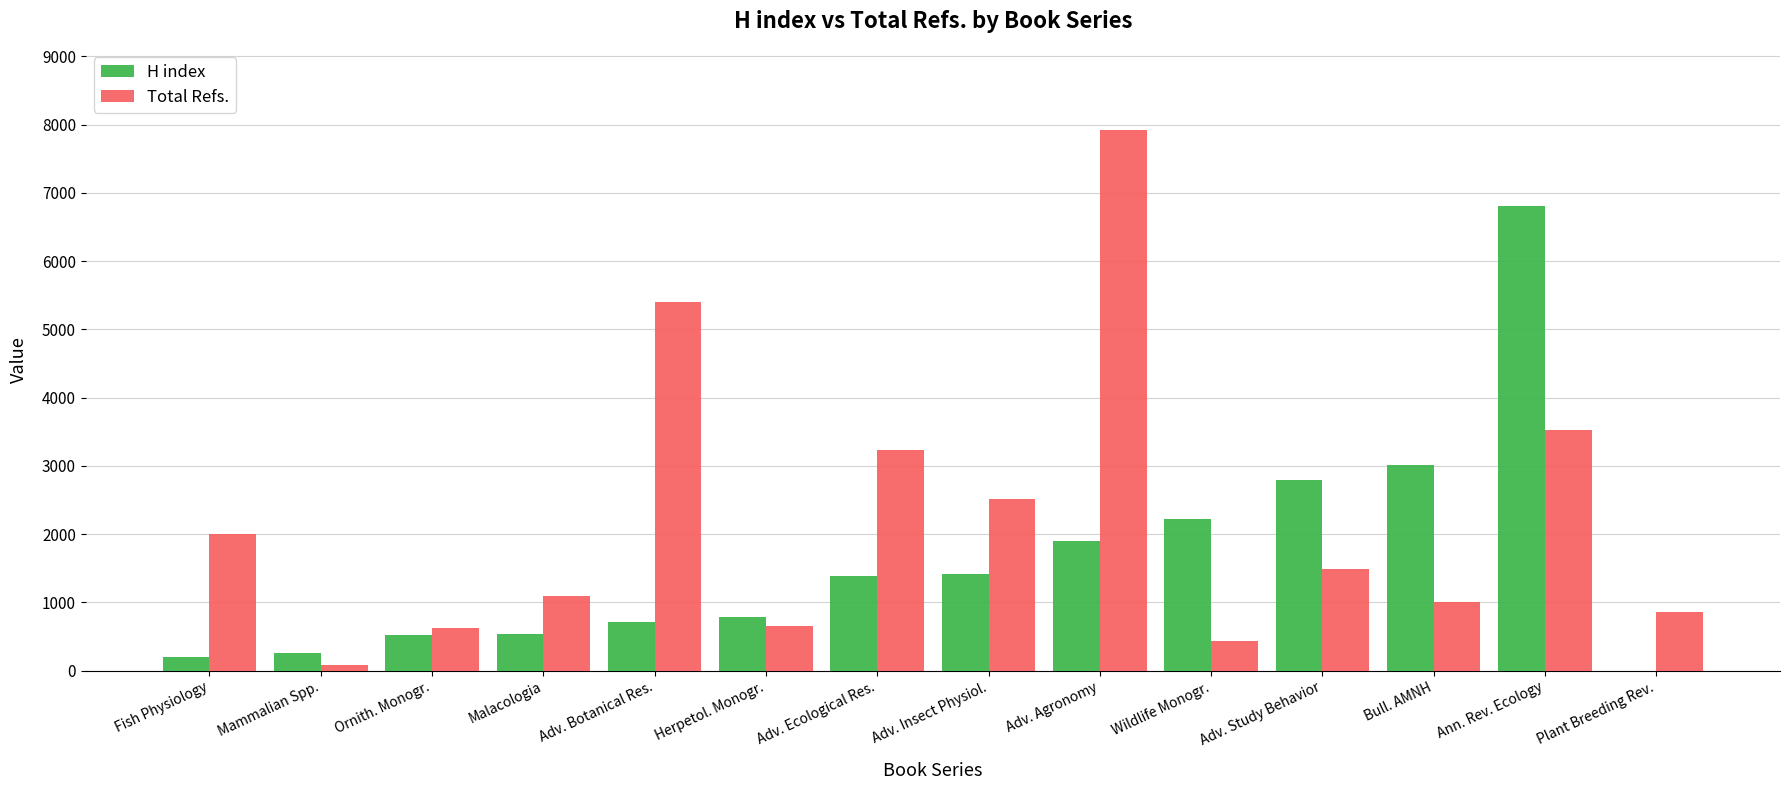

Which series has the widest spread of values?

Total Refs.